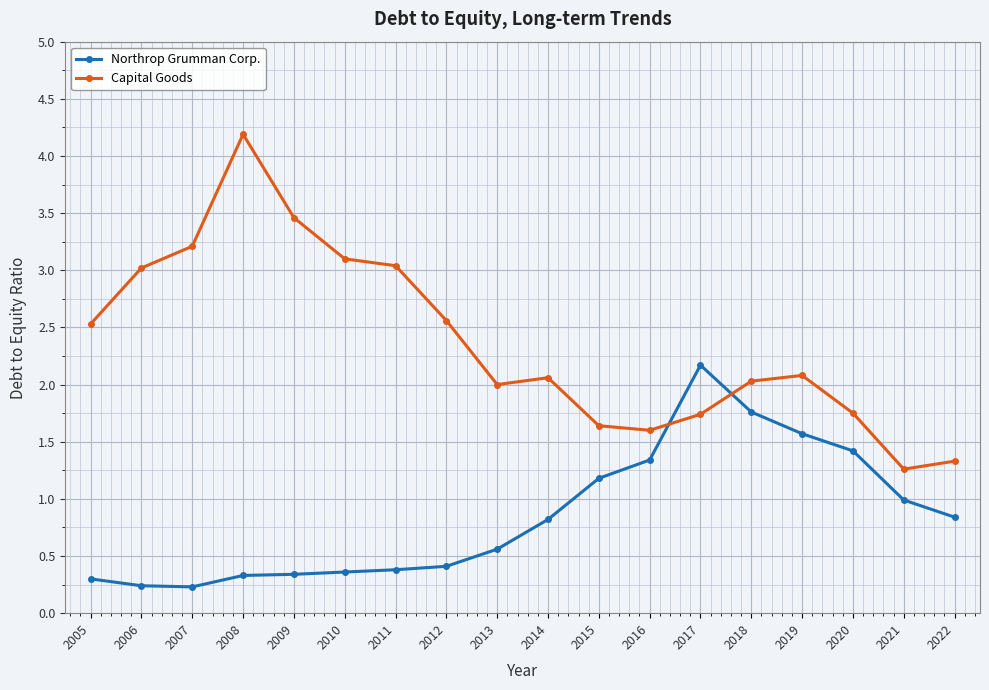

True or false: Northrop Grumman Corp. has a value of 0.5 at 2008.

False